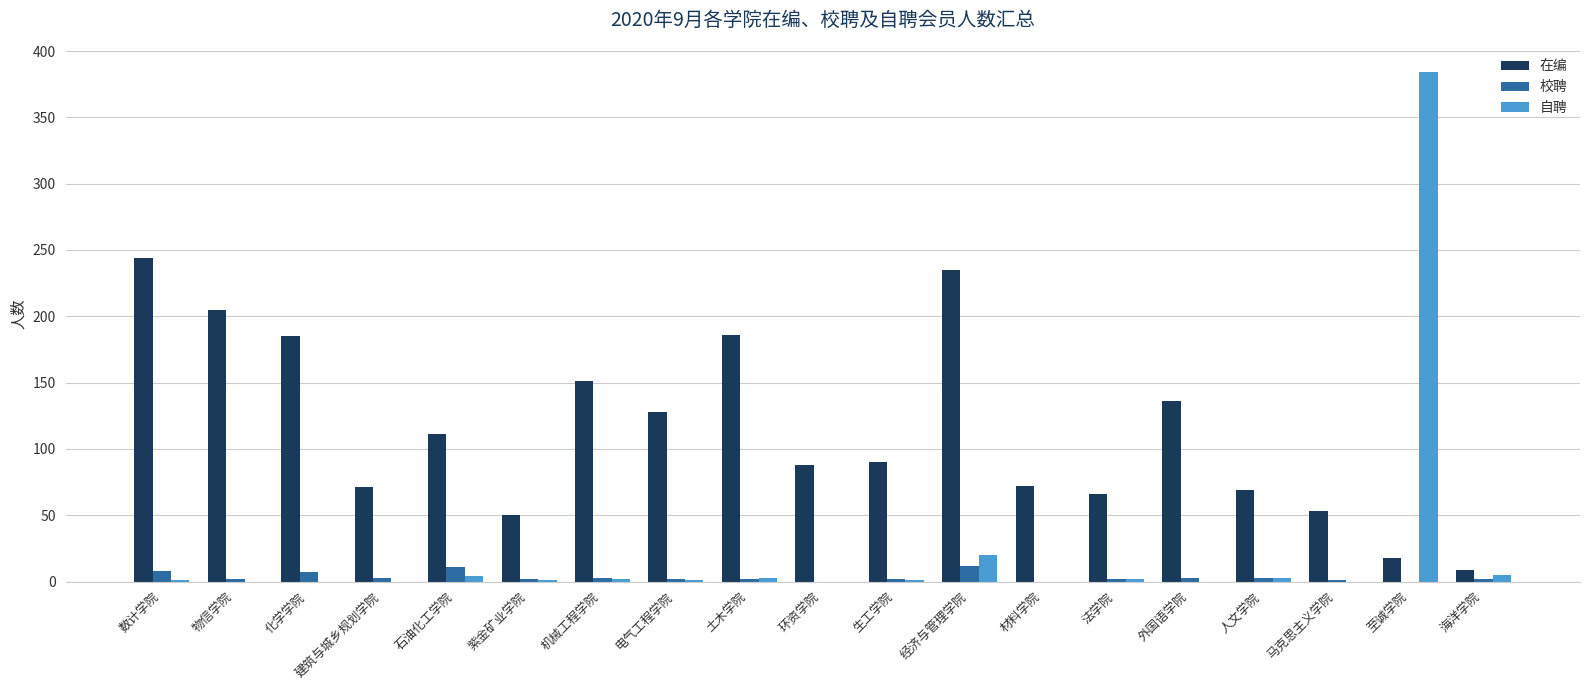

At which category does the chart reach its peak across all series?

至诚学院